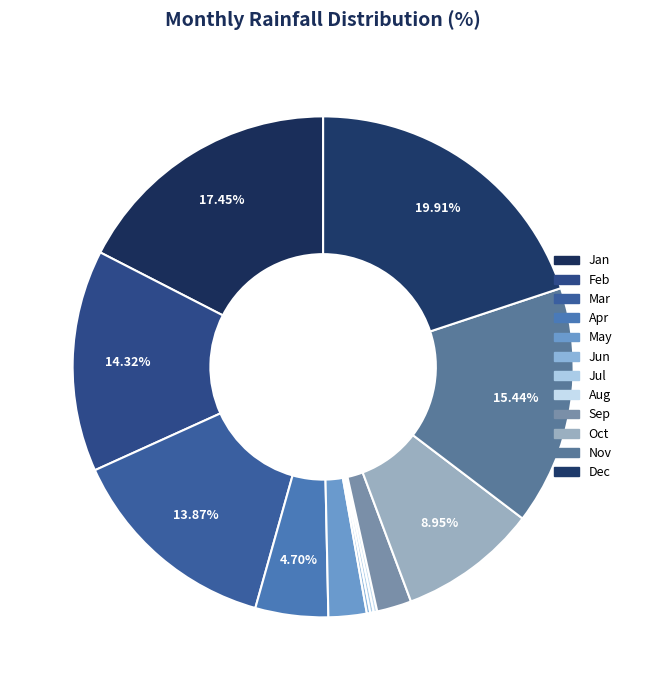

To the nearest percent, what is the difference between the largest and smallest slice percentages?

20%